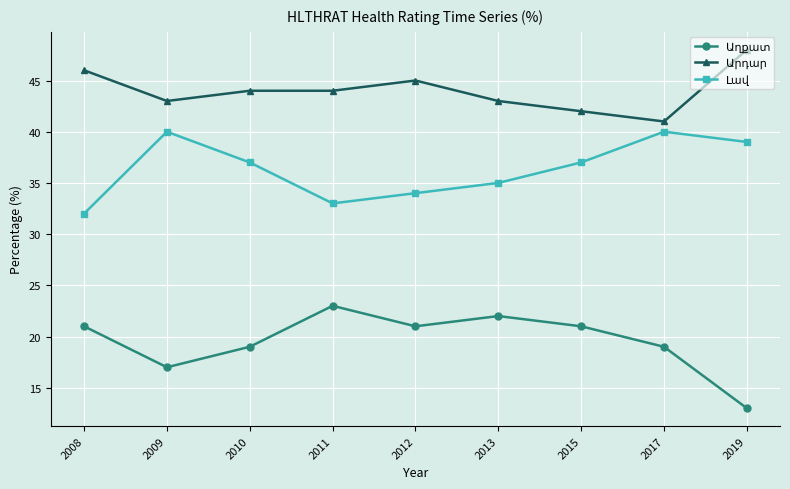

What is the total value across all series at 2012?

100